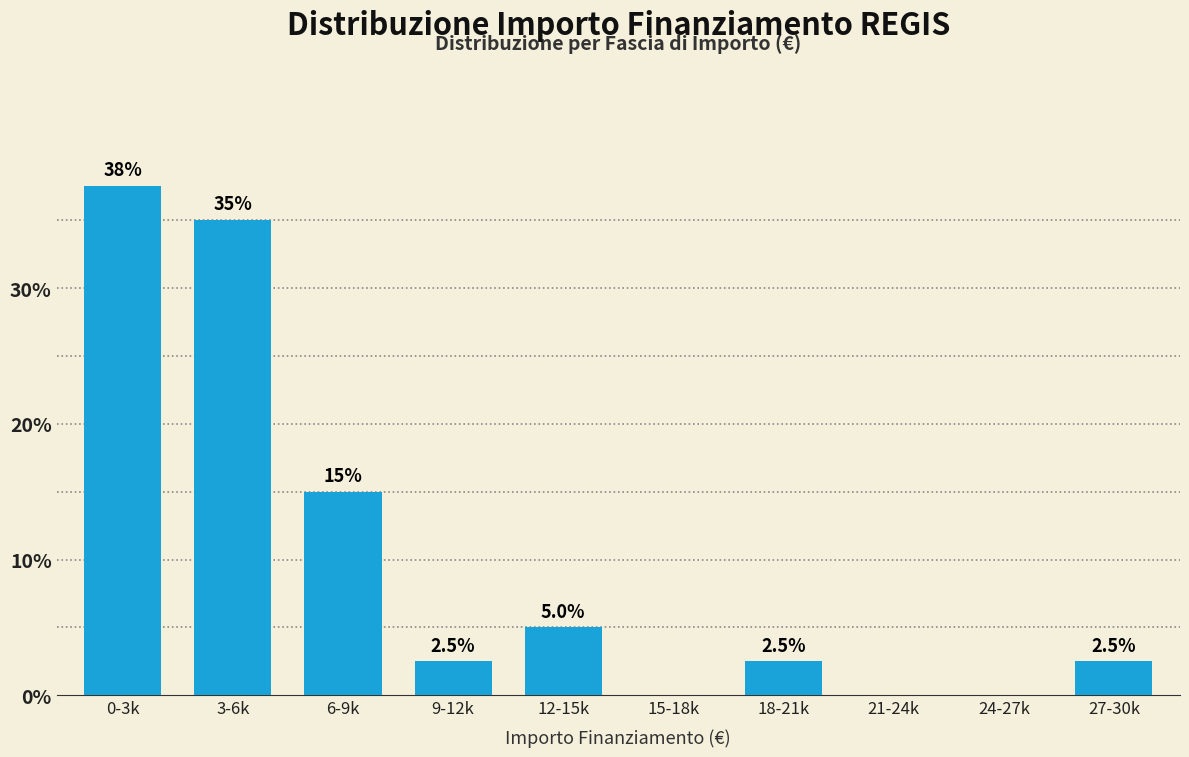

Reading left to right, extract all data points from this chart.

0-3k=37.5	3-6k=35.0	6-9k=15.0	9-12k=2.5	12-15k=5.0	15-18k=0.0	18-21k=2.5	21-24k=0.0	24-27k=0.0	27-30k=2.5